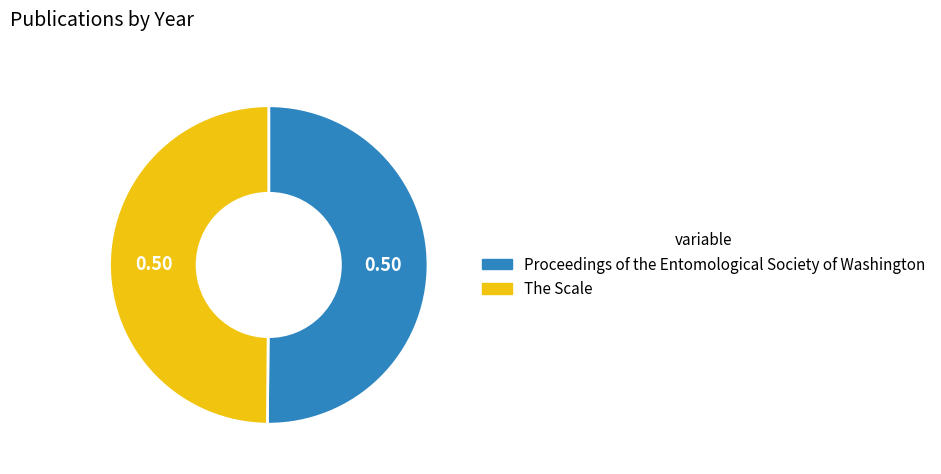

Do The Scale and Proceedings of the Entomological Society of Washington together represent more than half of the pie?

Yes